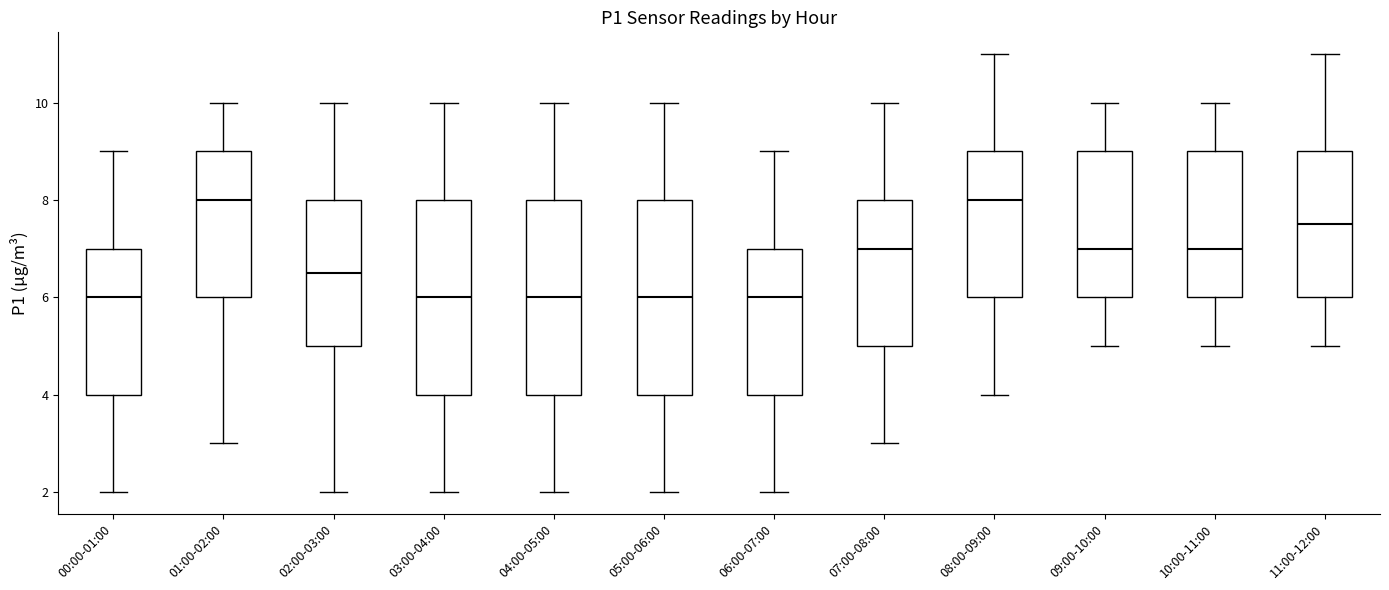

Reading left to right, read every box against the y-axis: the position of its median line, the range the box covers, and the ends of its whiskers. The values are not printed on the chart, so give them approximately, as read against the axis.

00:00-01:00: median 6.0, box 4.0 to 7.0, whiskers 2.0 to 9.0
01:00-02:00: median 8.0, box 6.0 to 9.0, whiskers 3.0 to 10.0
02:00-03:00: median 6.6, box 5.0 to 8.0, whiskers 2.0 to 10.0
03:00-04:00: median 6.0, box 4.0 to 8.0, whiskers 2.0 to 10.0
04:00-05:00: median 6.0, box 4.0 to 8.0, whiskers 2.0 to 10.0
05:00-06:00: median 6.0, box 4.0 to 8.0, whiskers 2.0 to 10.0
06:00-07:00: median 6.0, box 4.0 to 7.0, whiskers 2.0 to 9.0
07:00-08:00: median 7.0, box 5.0 to 8.0, whiskers 3.0 to 10.0
08:00-09:00: median 8.0, box 6.0 to 9.0, whiskers 4.0 to 11.0
09:00-10:00: median 7.0, box 6.0 to 9.0, whiskers 5.0 to 10.0
10:00-11:00: median 7.0, box 6.0 to 9.0, whiskers 5.0 to 10.0
11:00-12:00: median 7.6, box 6.0 to 9.0, whiskers 5.0 to 11.0